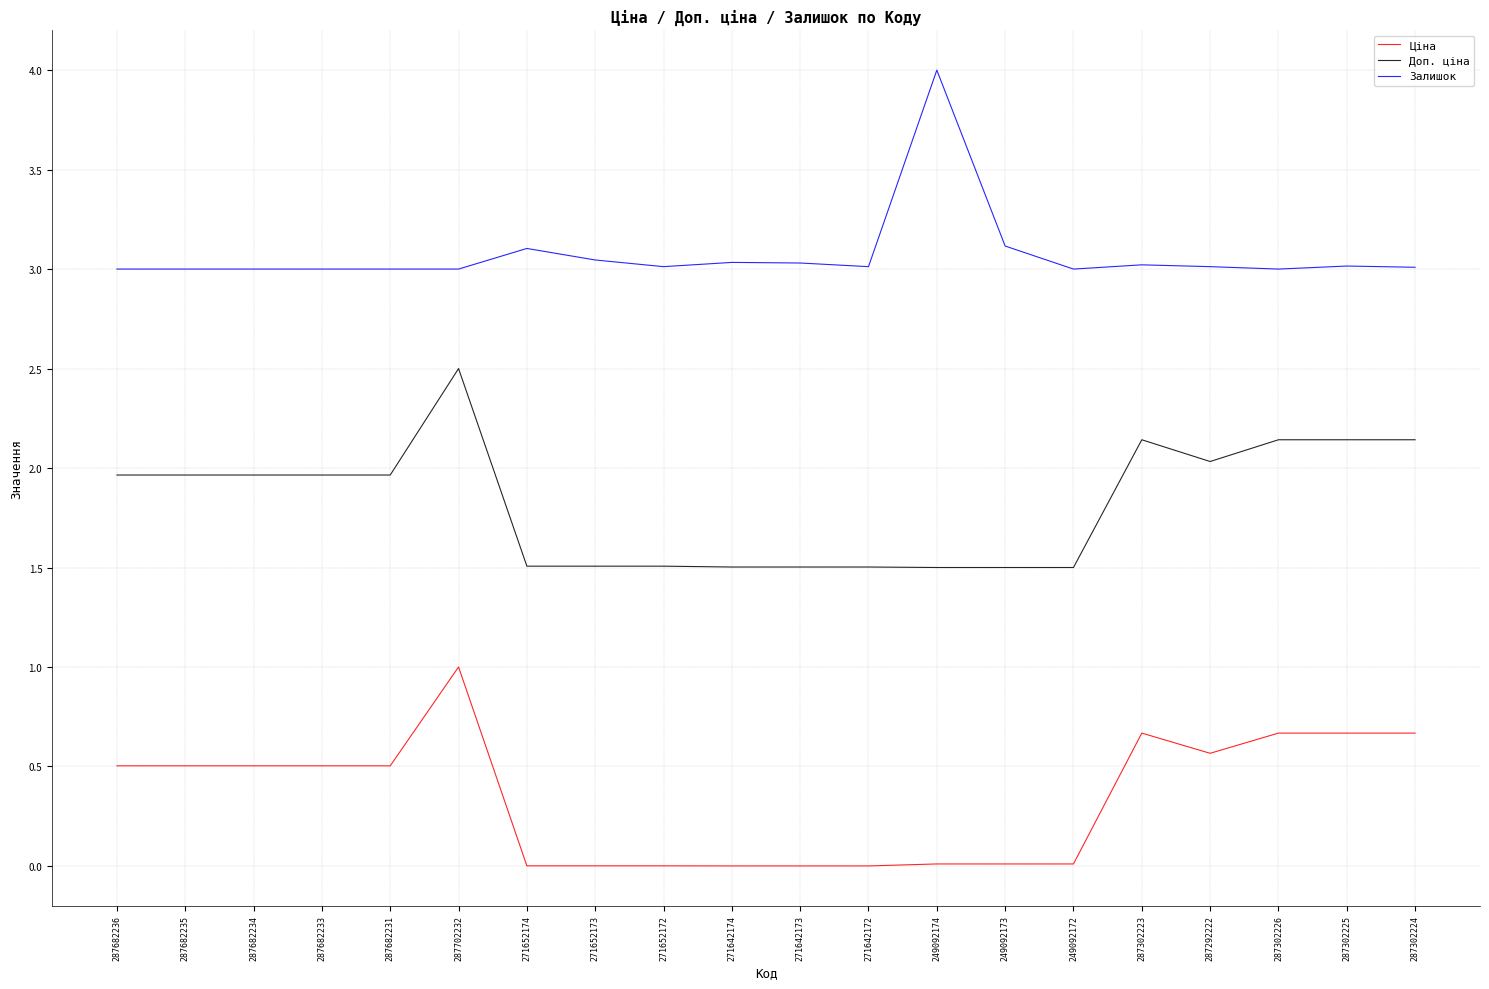

Is the value of Ціна at 287682231 greater than the value of Залишок at 287302226?

No